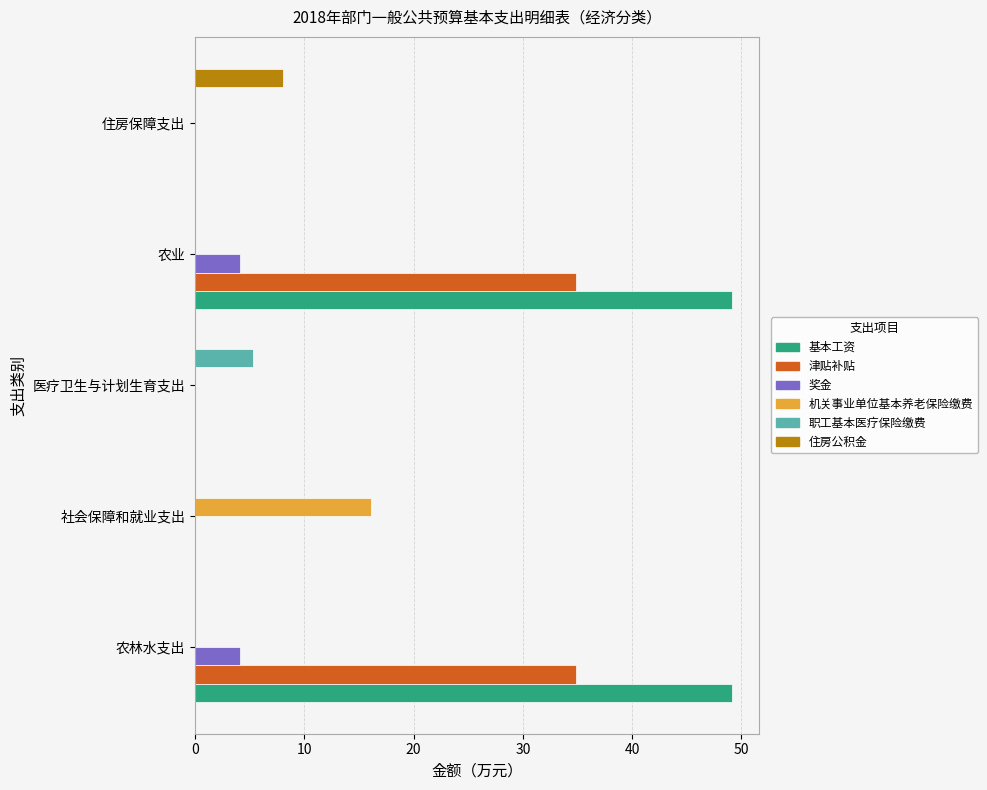

What are all the series names shown in the legend?

基本工资, 津贴补贴, 奖金, 机关事业单位基本养老保险缴费, 职工基本医疗保险缴费, 住房公积金